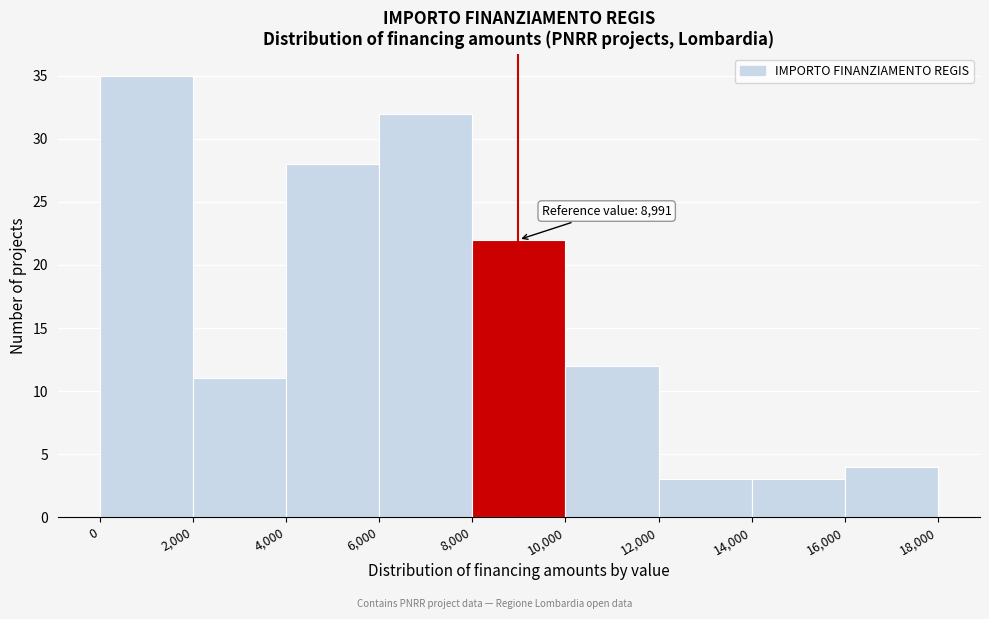

Which range on the x-axis has the tallest bar?

0 to 2,000